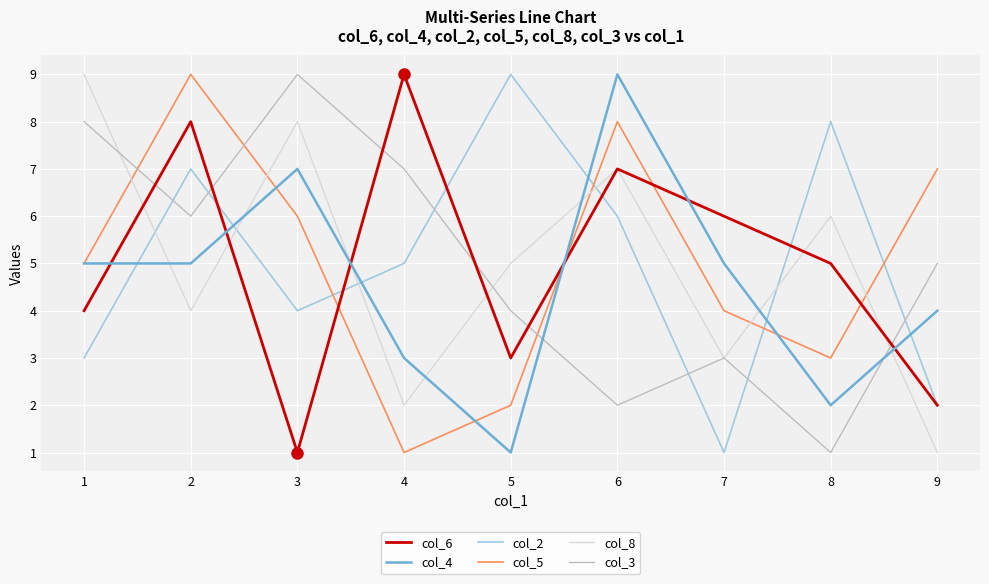

Count the number of data series in this chart.

6